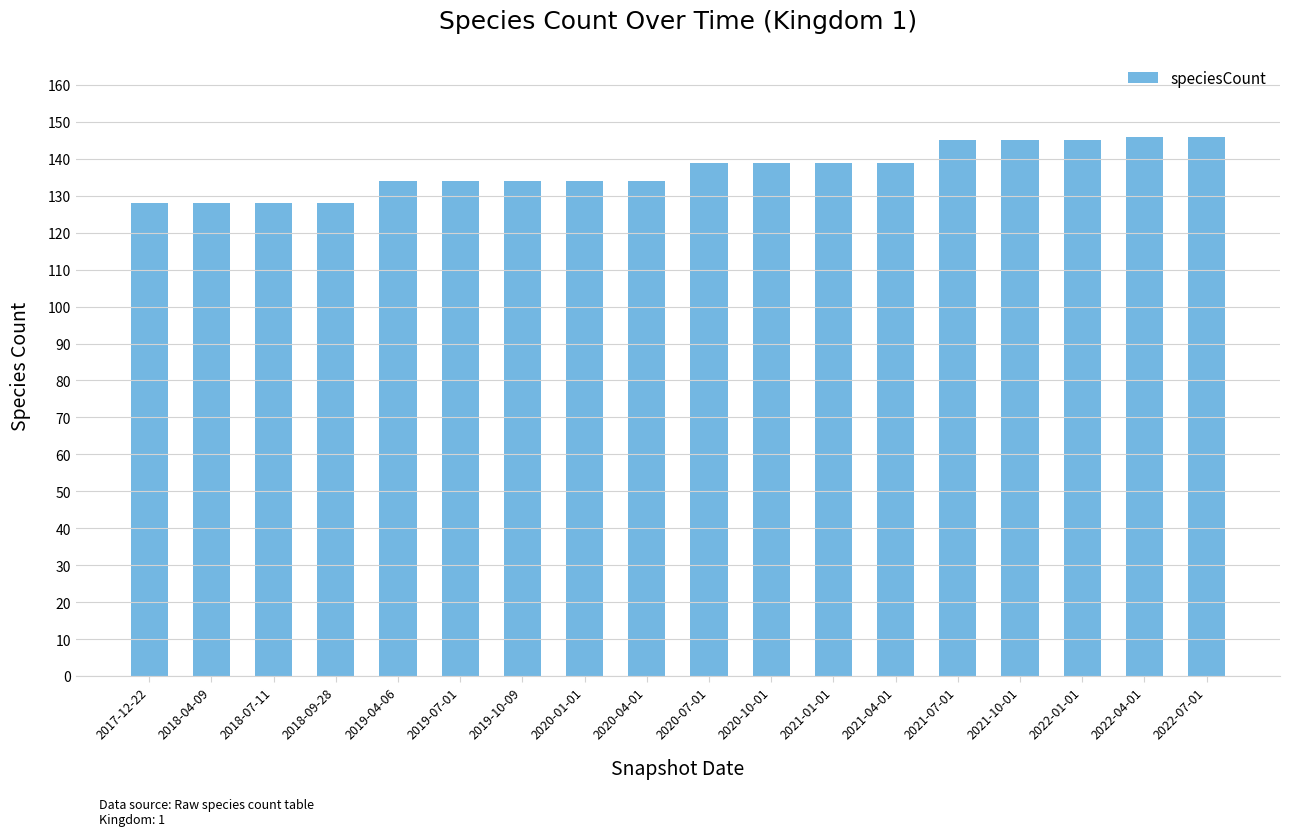

Does the chart contain stacked bars?

No